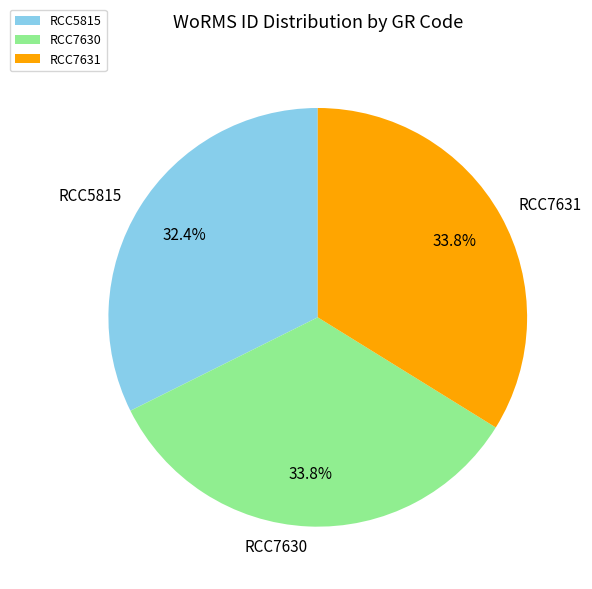

How many segments does this pie chart have?

3